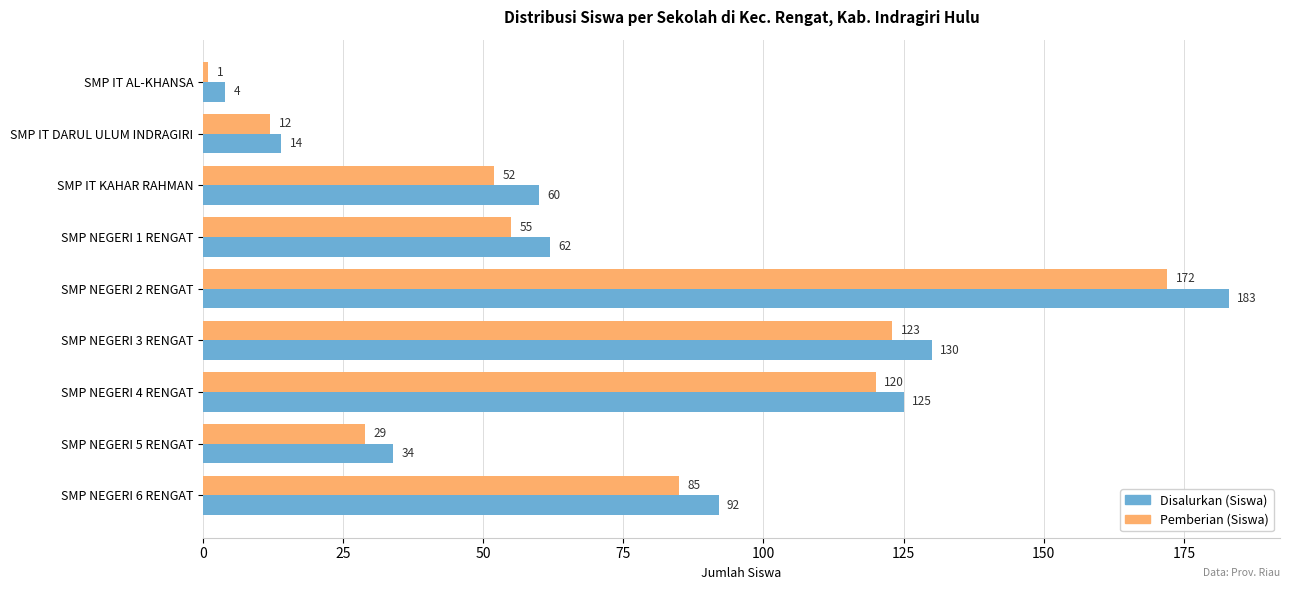

What is the difference between the second highest and second lowest values in the Pemberian (Siswa) series?

111